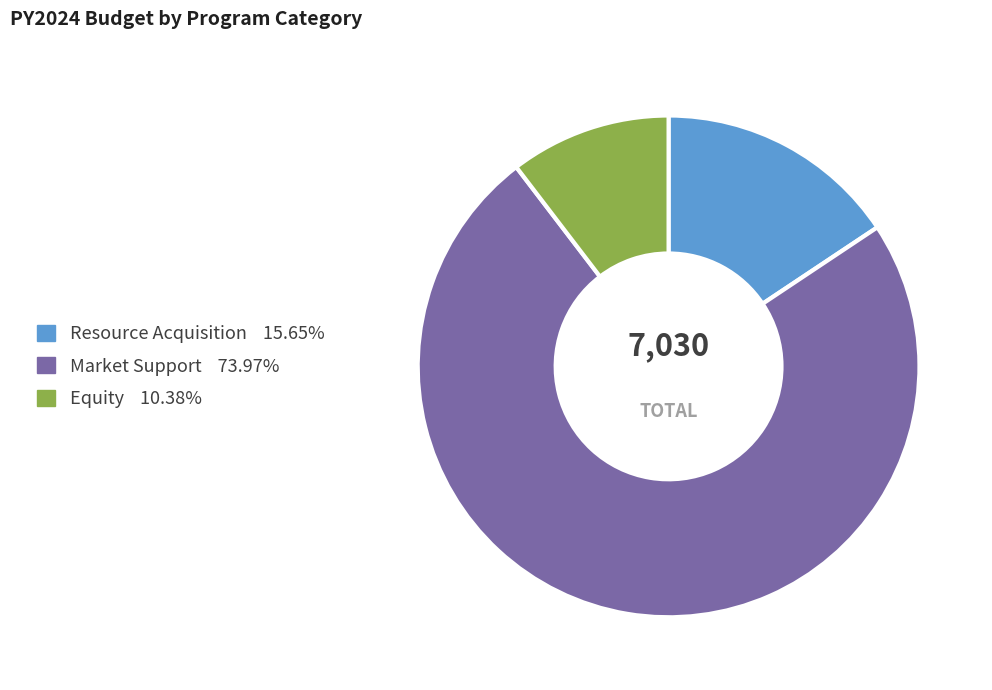

Combined, do Equity and Resource Acquisition account for over 50%?

No